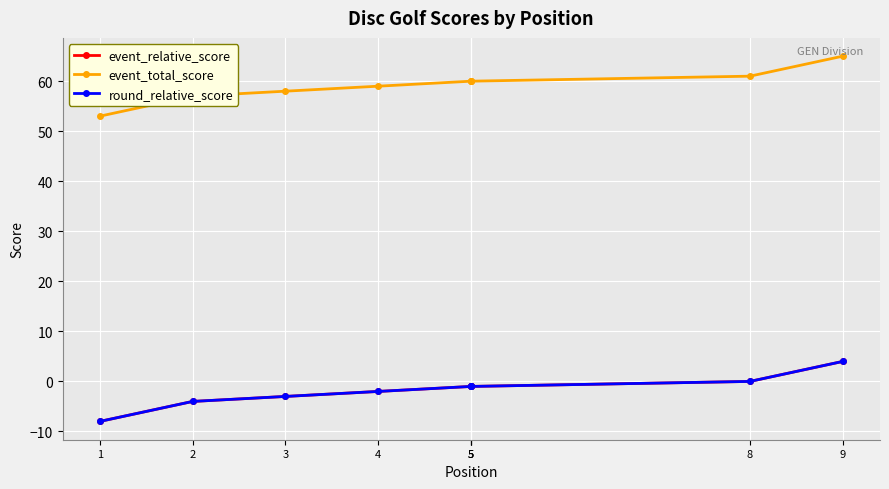

What is the greatest value displayed?

65